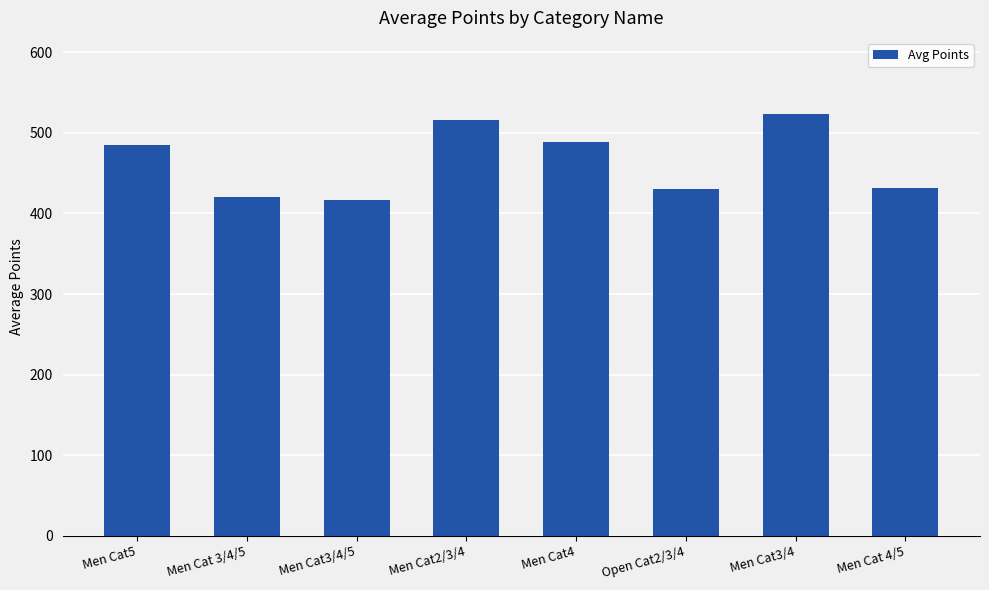

Is it true that the value at Men Cat4 is 168.5?

False